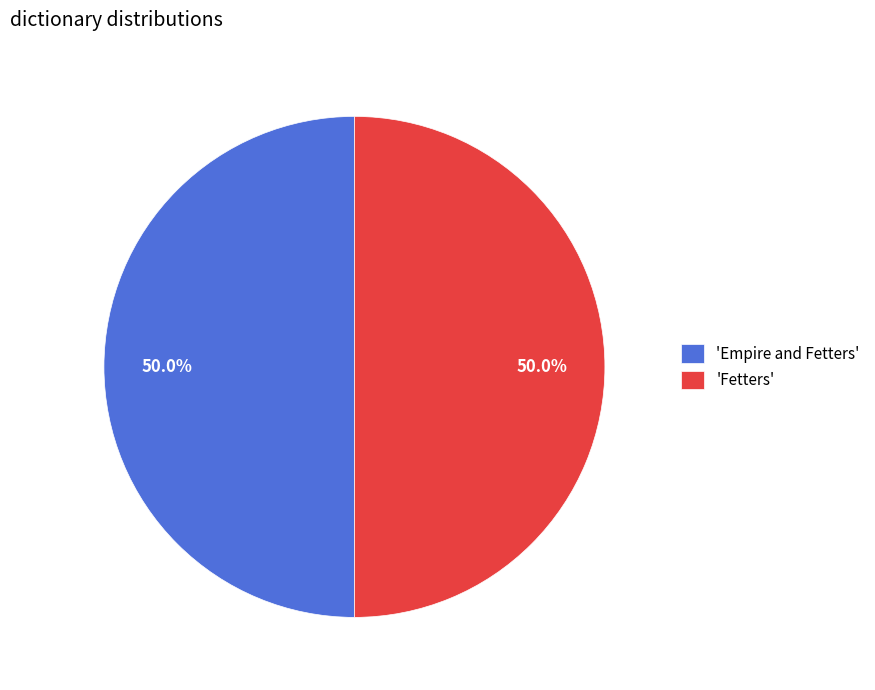

Approximately how many times larger is the value at 'Fetters' compared to 'Empire and Fetters'?

1.0